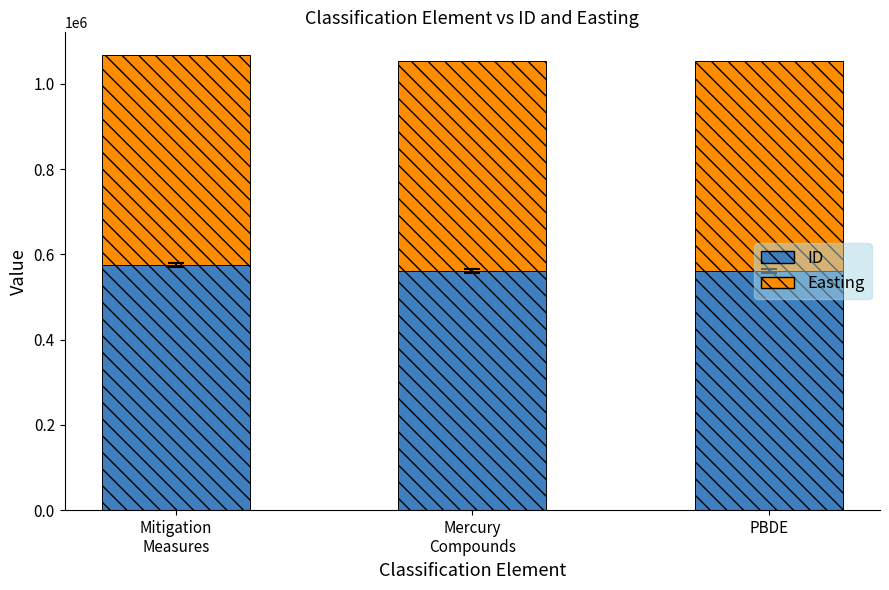

What is the total value across all series at PBDE?

1052546